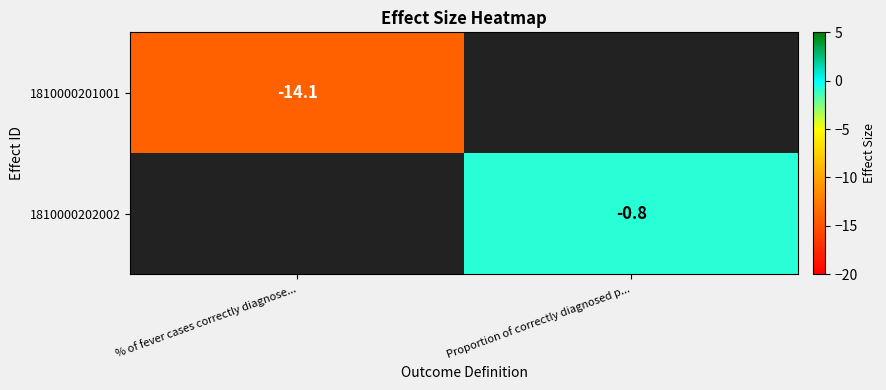

The 1810000201001 series shows -14.1 at % of fever cases correctly diagnose.... True or false?

True